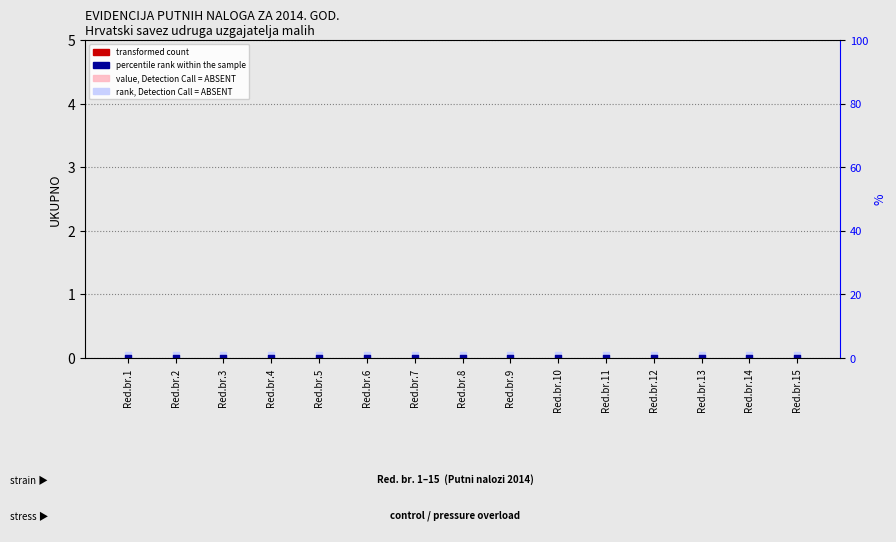

Which series reaches the maximum Y coordinate?

rank, Detection Call = ABSENT